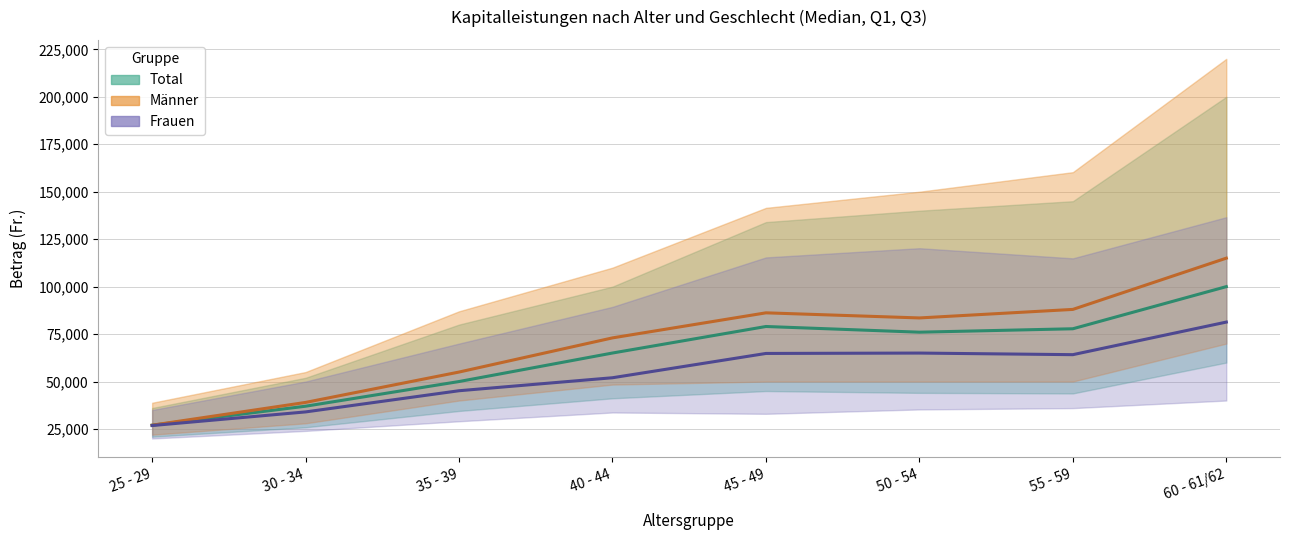

Where is the first local maximum for Total Median?

45 - 49